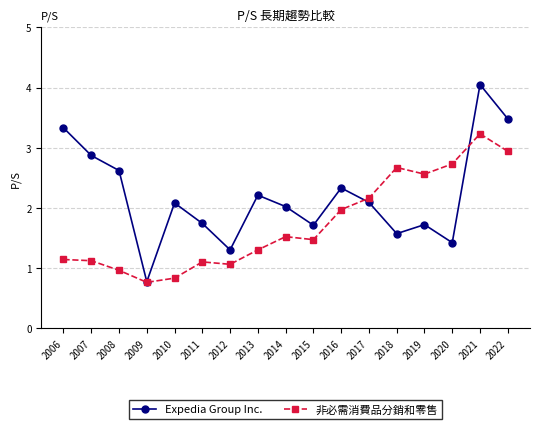

Rank the series by their maximum value, from highest to lowest.

Expedia Group Inc., 非必需消費品分銷和零售